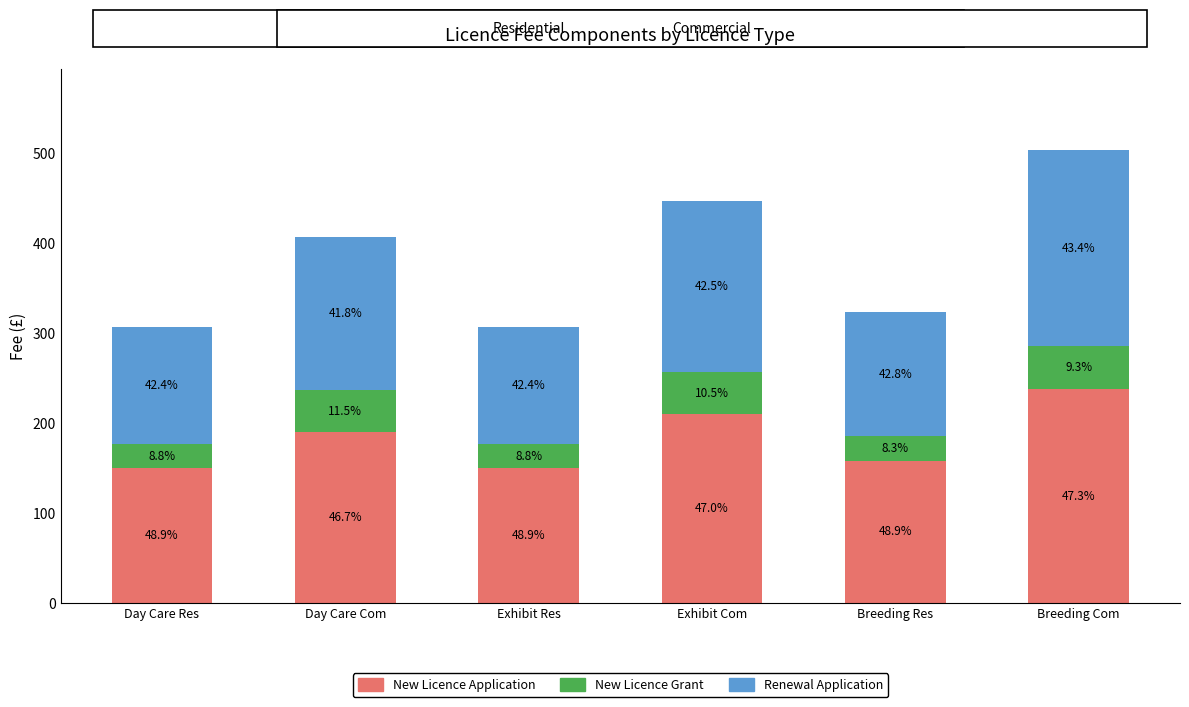

What is the value of the New Licence Application bar at the 2nd from the left?

190.2